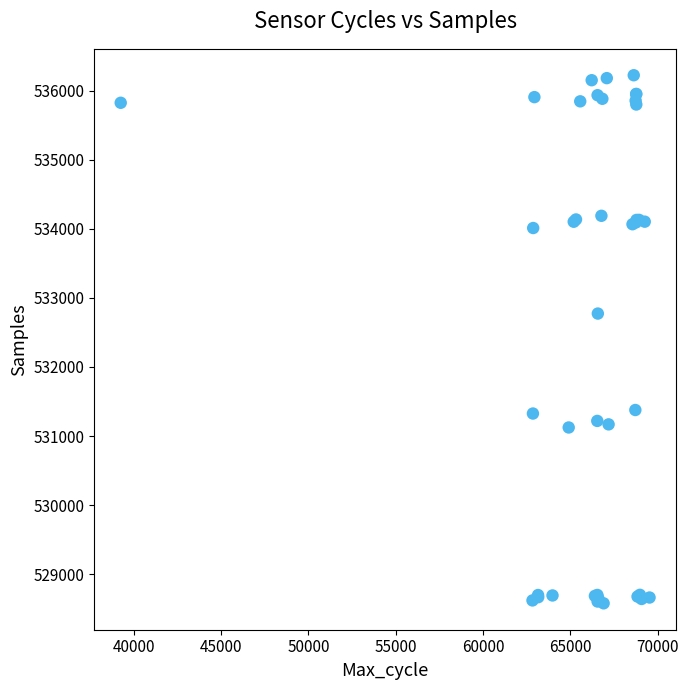

What Y value in the scatter plot is closest to 532401?

532774